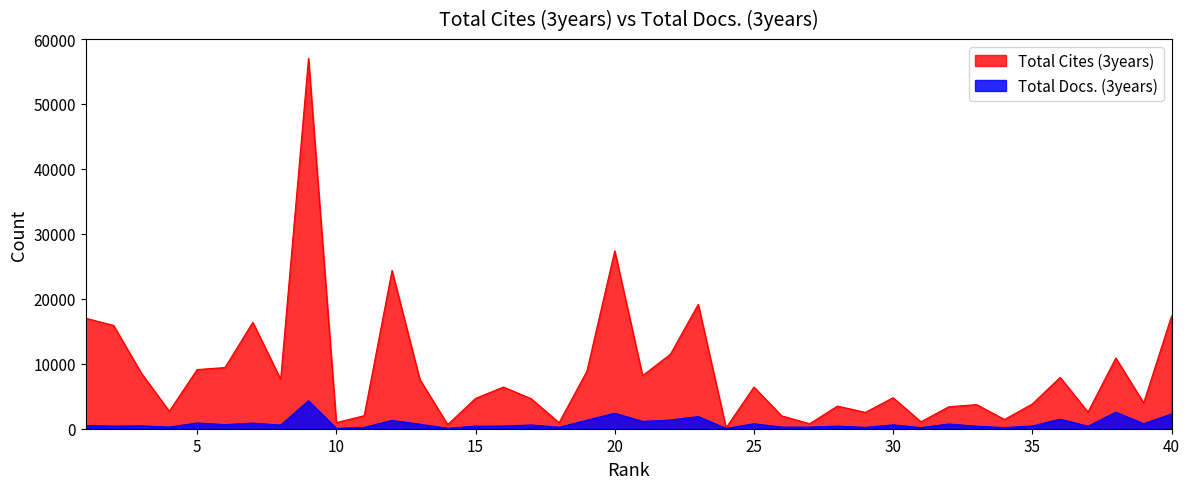

Reading right to left, list all the values displayed in this chart.

Total Cites (3years): 40=17344	39=3980	38=10887	37=2567	36=7907	35=3809	34=1422	33=3711	32=3384	31=1068	30=4772	29=2516	28=3485	27=769	26=1980	25=6418	24=146	23=19146	22=11469	21=8172	20=27387	19=8859	18=920	17=4622	16=6419	15=4669	14=640	13=7590	12=24366	11=2010	10=936	9=57031	8=7632	7=16381	6=9420	5=9109	4=2693	3=8533	2=15900	1=17008
Total Docs. (3years): 40=2263	39=776	38=2542	37=379	36=1465	35=431	34=178	33=381	32=730	31=166	30=599	29=210	28=404	27=245	26=250	25=764	24=46	23=1871	22=1339	21=1122	20=2387	19=1309	18=229	17=576	16=409	15=394	14=63	13=698	12=1276	11=199	10=52	9=4300	8=557	7=867	6=635	5=883	4=257	3=441	2=400	1=485